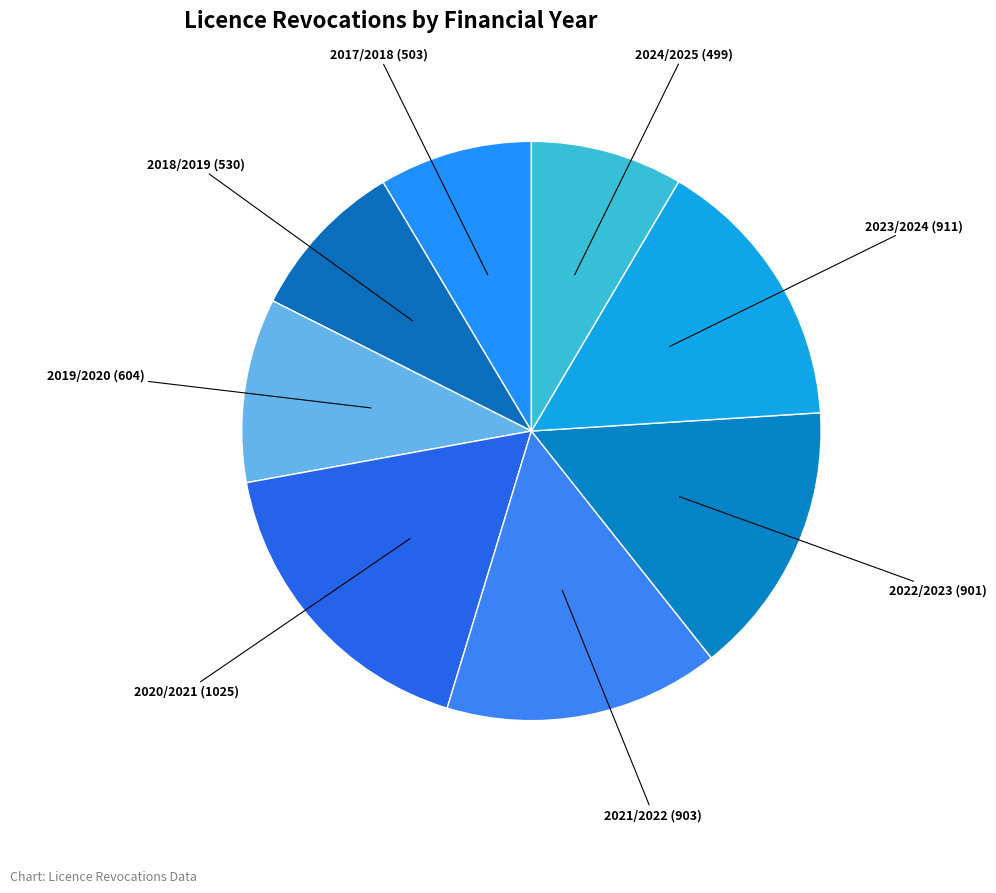

True or false: 2017/2018 accounts for 16% of the total.

False